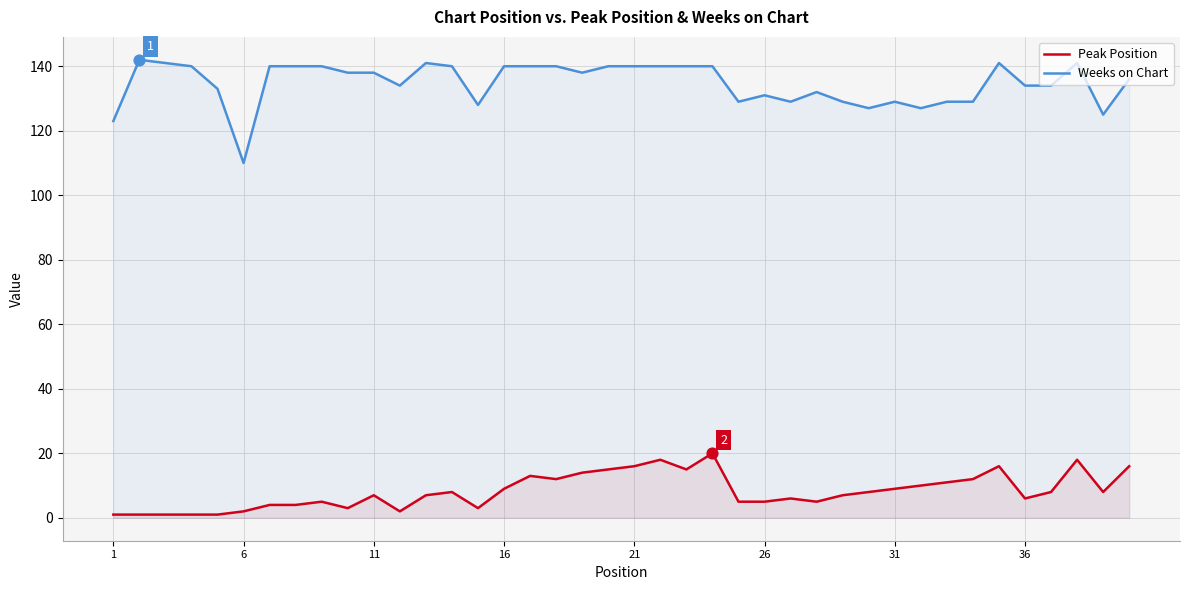

Which series has the largest total across all categories?

Weeks on Chart